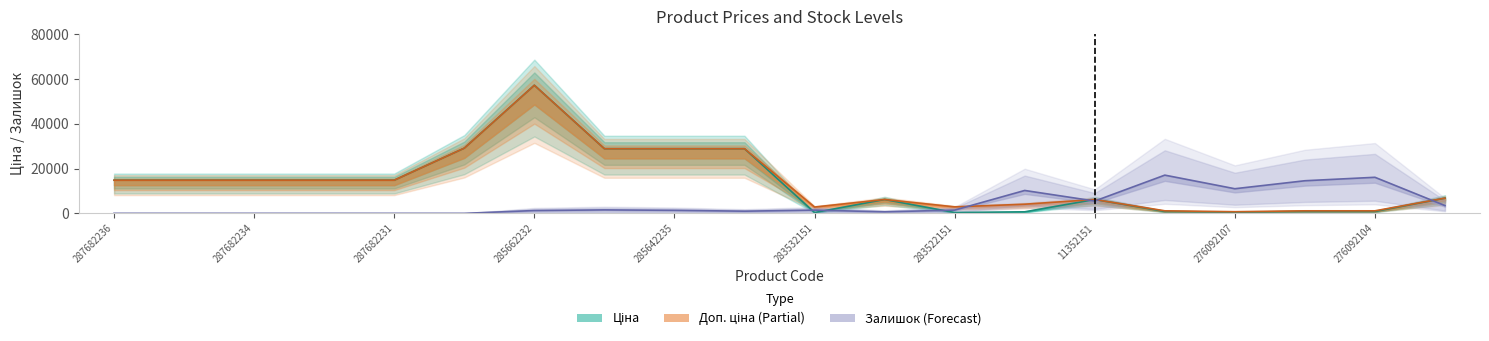

Where is the first local maximum for Ціна?

285662232